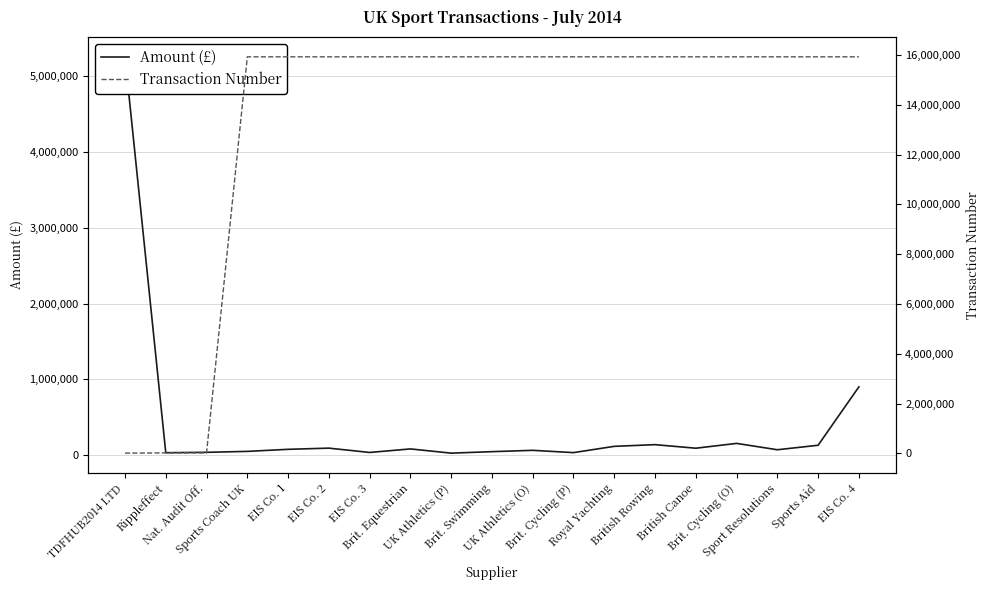

True or false: Amount (£) and Transaction Number intersect in this chart.

True